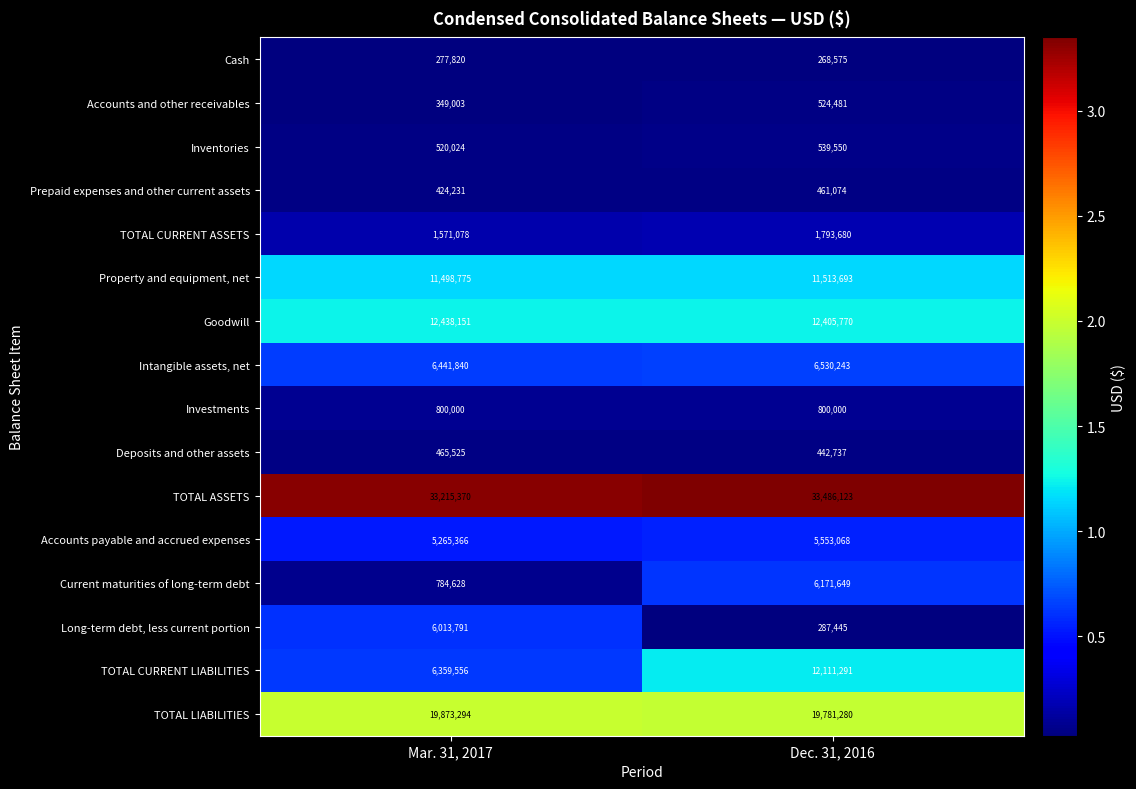

True or false: TOTAL ASSETS has a value of 19820564 at Mar. 31, 2017.

False